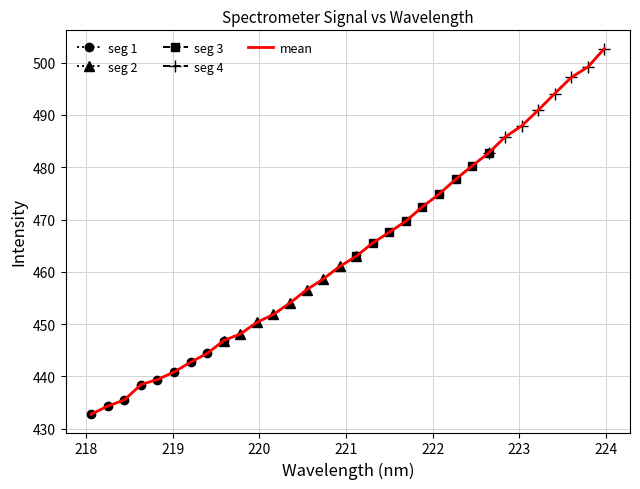

Rank the categories by value from highest to lowest.

223.9802, 223.7895, 223.5987, 223.408, 223.2172, 223.0264, 222.8355, 222.6447, 222.4538, 222.263, 222.0721, 221.8812, 221.6902, 221.4993, 221.3083, 221.1174, 220.9264, 220.7354, 220.5444, 220.3533, 220.1623, 219.9712, 219.7801, 219.589, 219.3979, 219.2067, 219.0156, 218.8244, 218.6332, 218.442, 218.2508, 218.0596